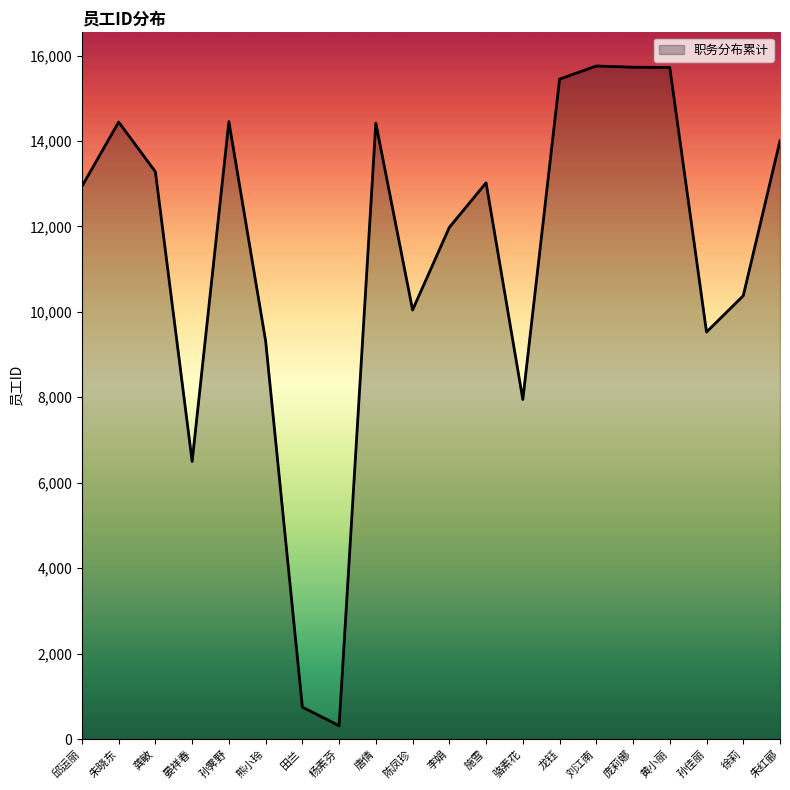

At which label is the value closest to 8033?

骆素花